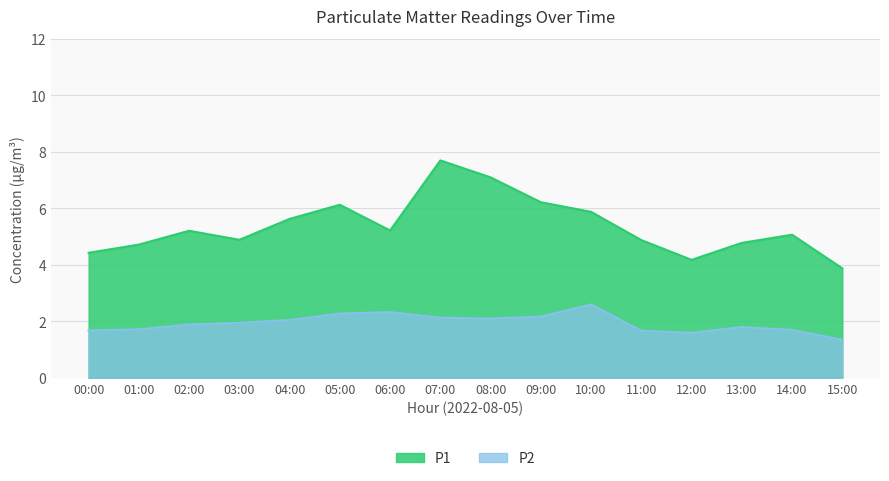

How many lines are shown in the chart?

2